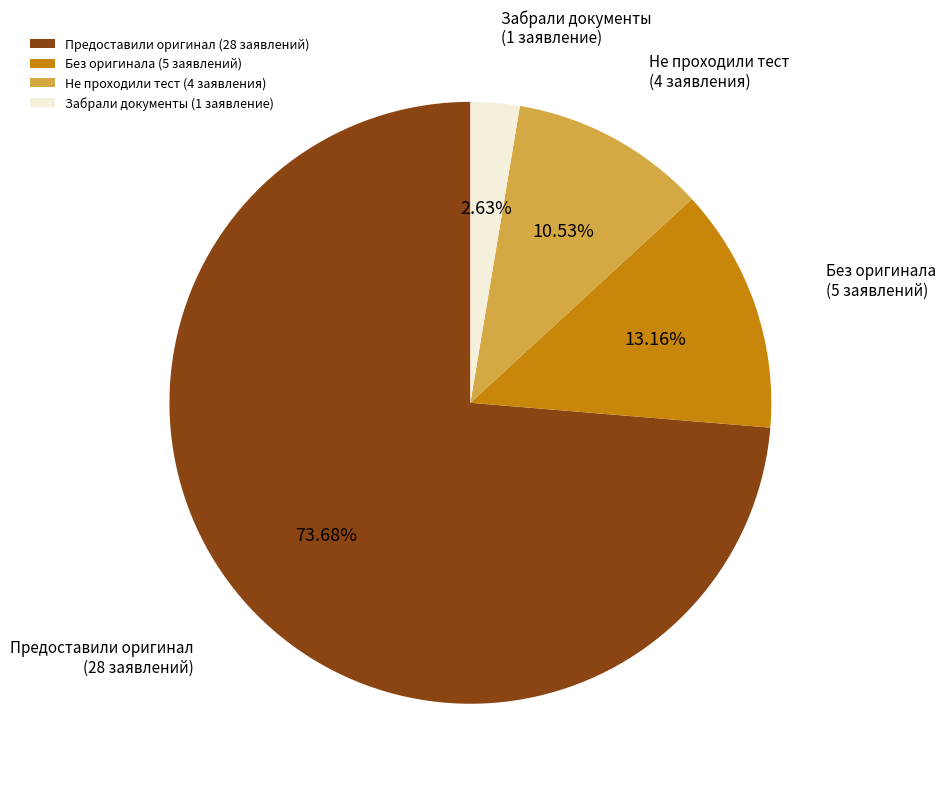

Which has a higher value, Без оригинала (5 заявлений) or Не проходили тест (4 заявления)?

Без оригинала (5 заявлений)